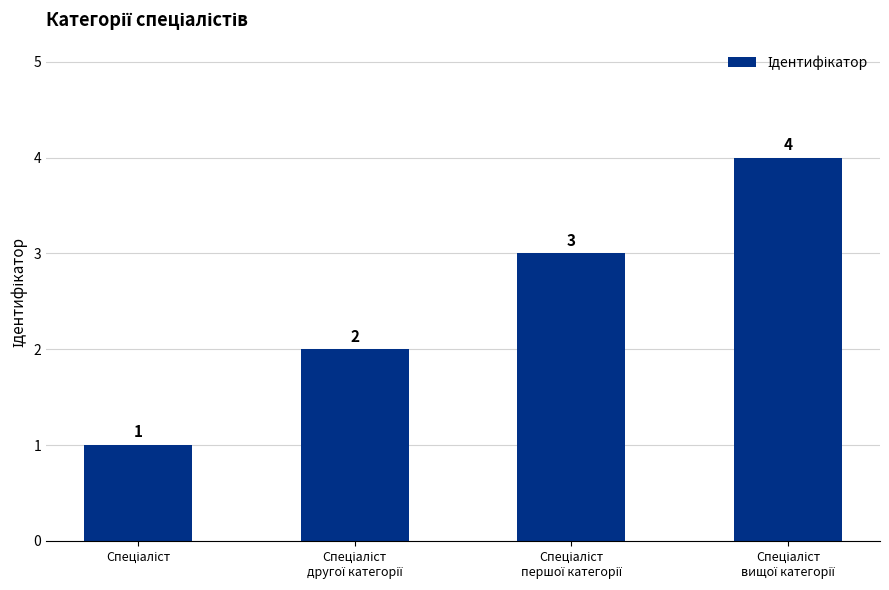

How many values are between 2 and 4?

3